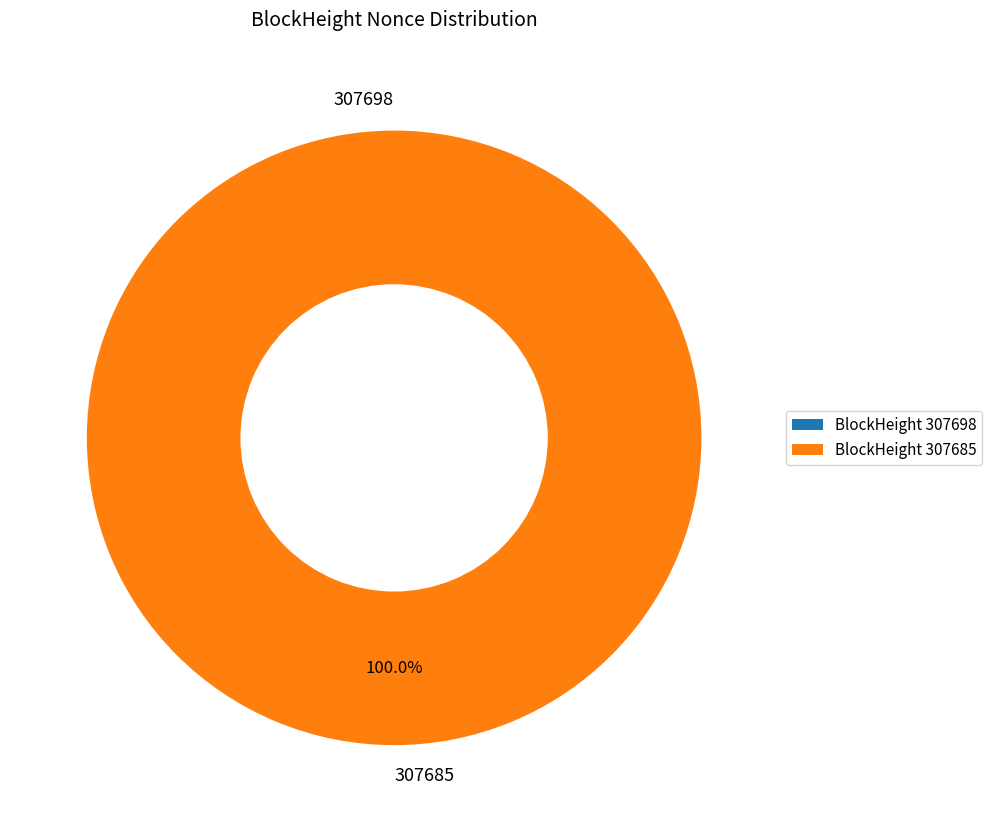

Which category has the smallest portion of the pie?

307698